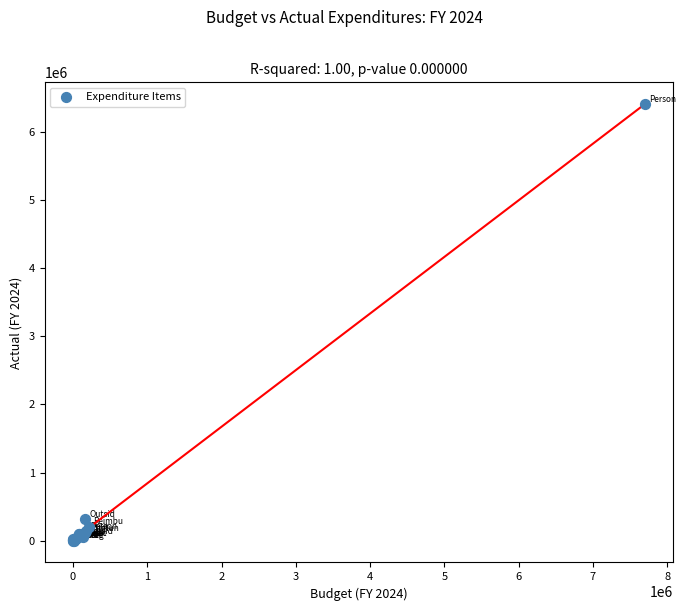

What Y value in the scatter plot is closest to 3202772?

314192.0